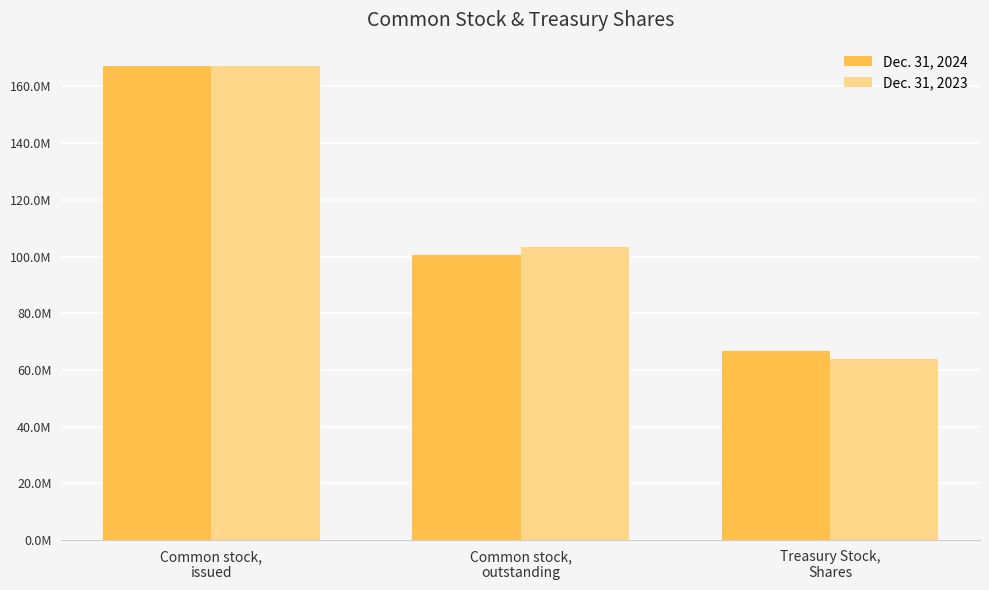

What are all the series names shown in the legend?

Dec. 31, 2024, Dec. 31, 2023